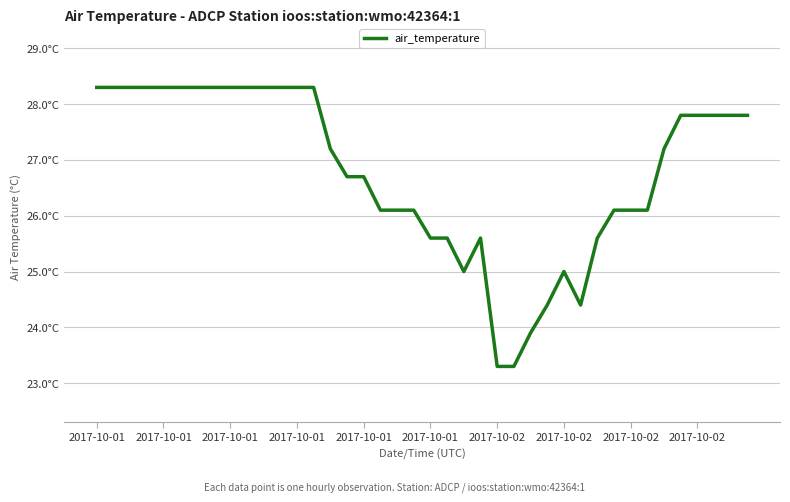

Reading left to right, extract all data points from this chart.

28.3	28.3	28.3	28.3	28.3	28.3	28.3	28.3	28.3	28.3	28.3	28.3	28.3	28.3	27.2	26.7	26.7	26.1	26.1	26.1	25.6	25.6	25.0	25.6	23.3	23.3	23.9	24.4	25.0	24.4	25.6	26.1	26.1	26.1	27.2	27.8	27.8	27.8	27.8	27.8